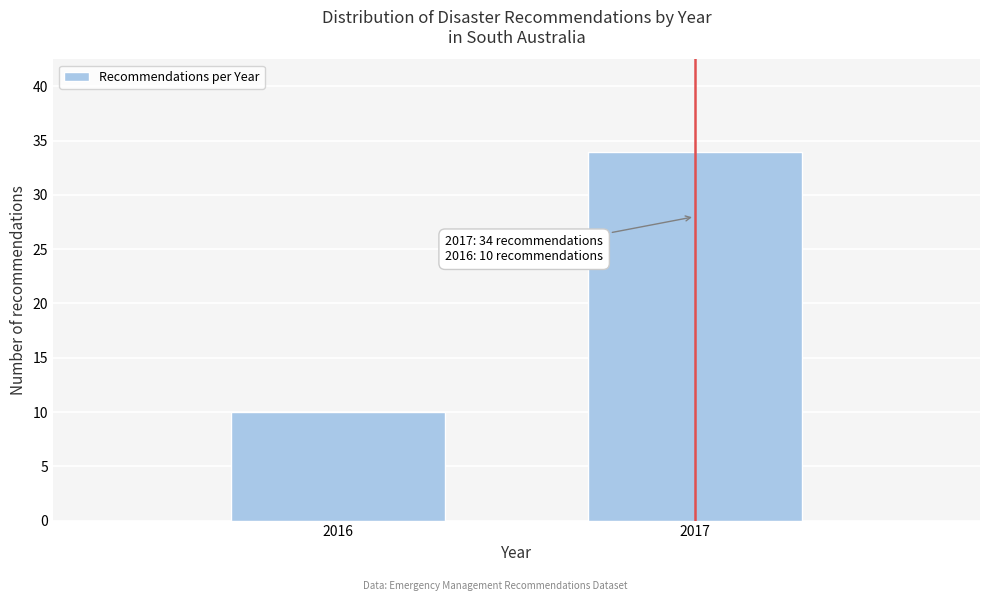

Reading left to right, what are all the values shown in this chart?

10	34